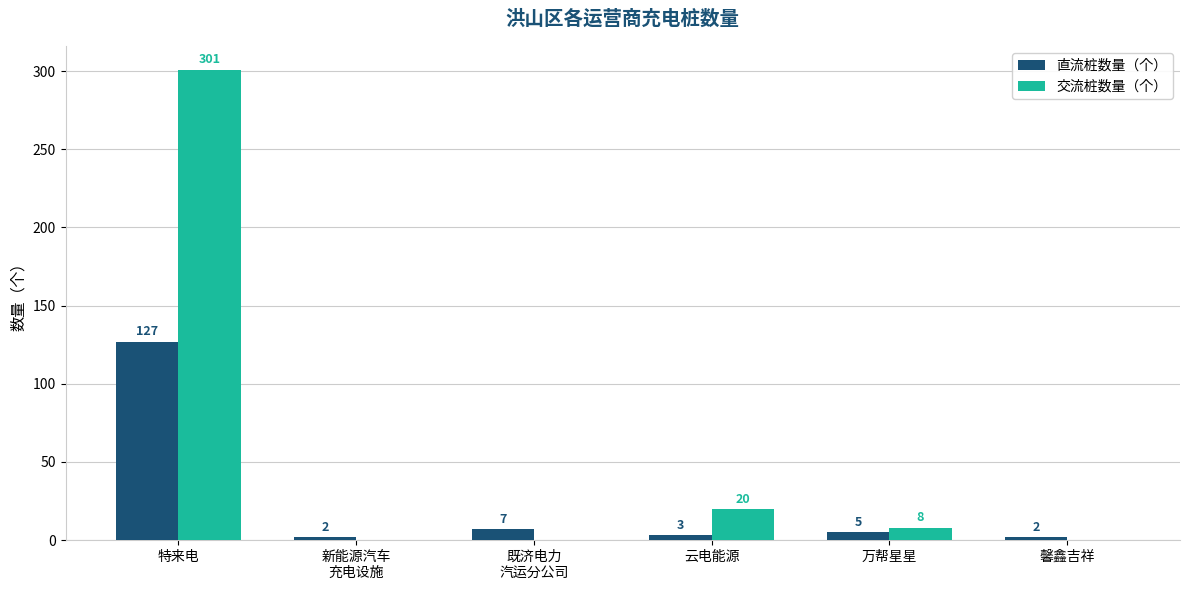

At which category does the chart reach its peak across all series?

特来电